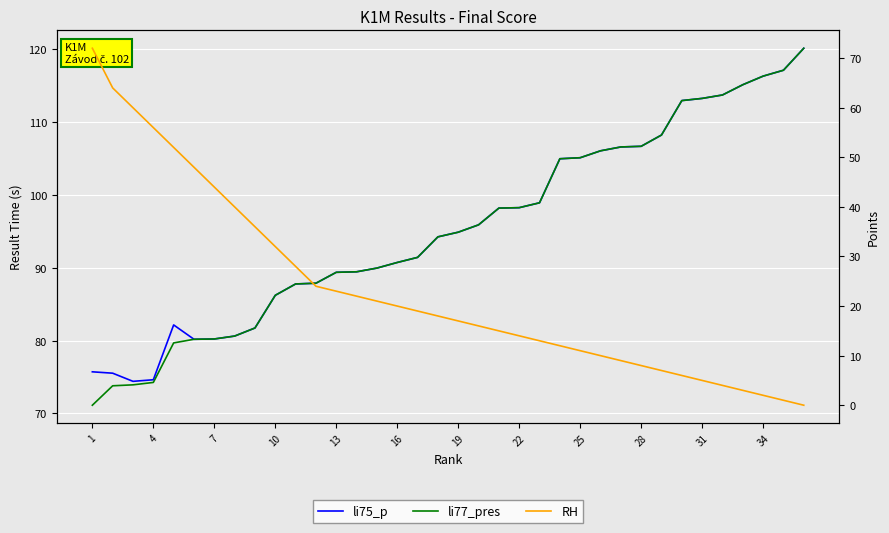

At how many categories does at least one series exceed 49?

36